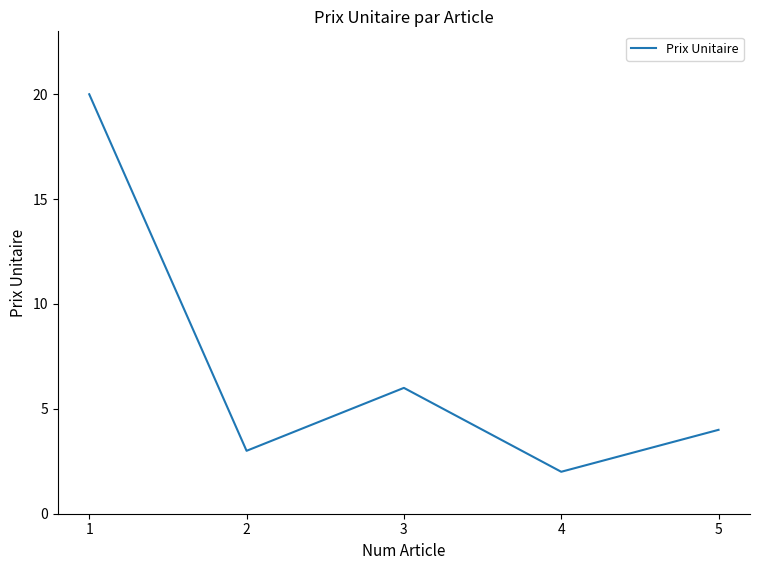

The chart shows a value of 10 at 3. True or false?

False